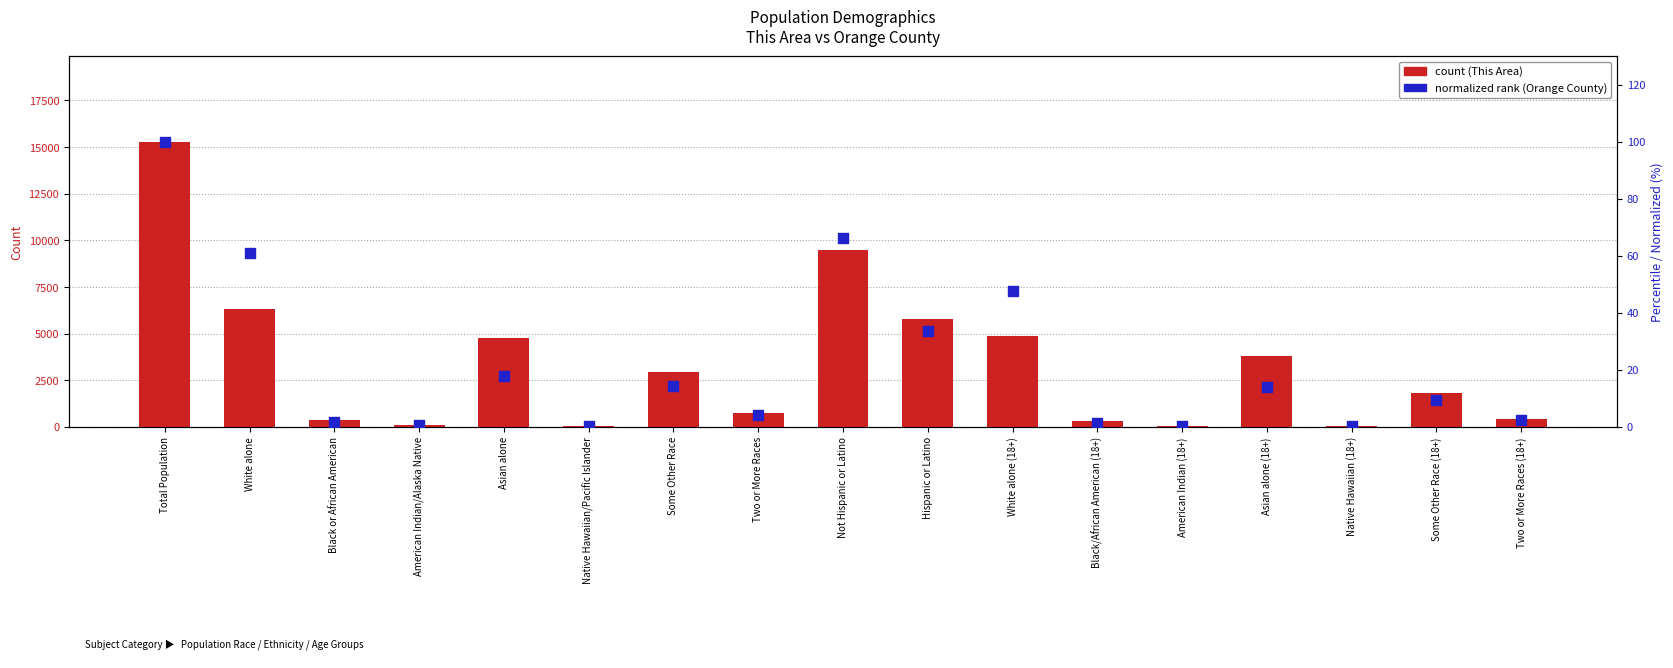

At how many categories does at least one series exceed 9860?

1